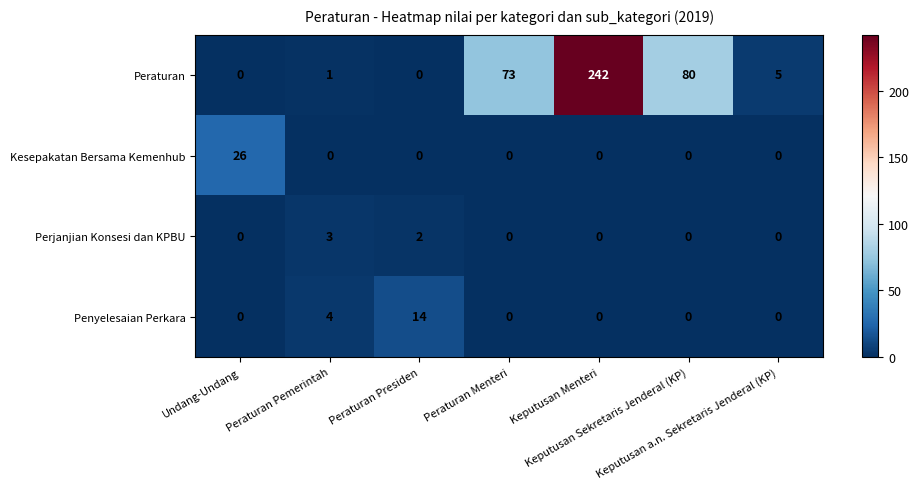

What is the average value of the Peraturan series?

57